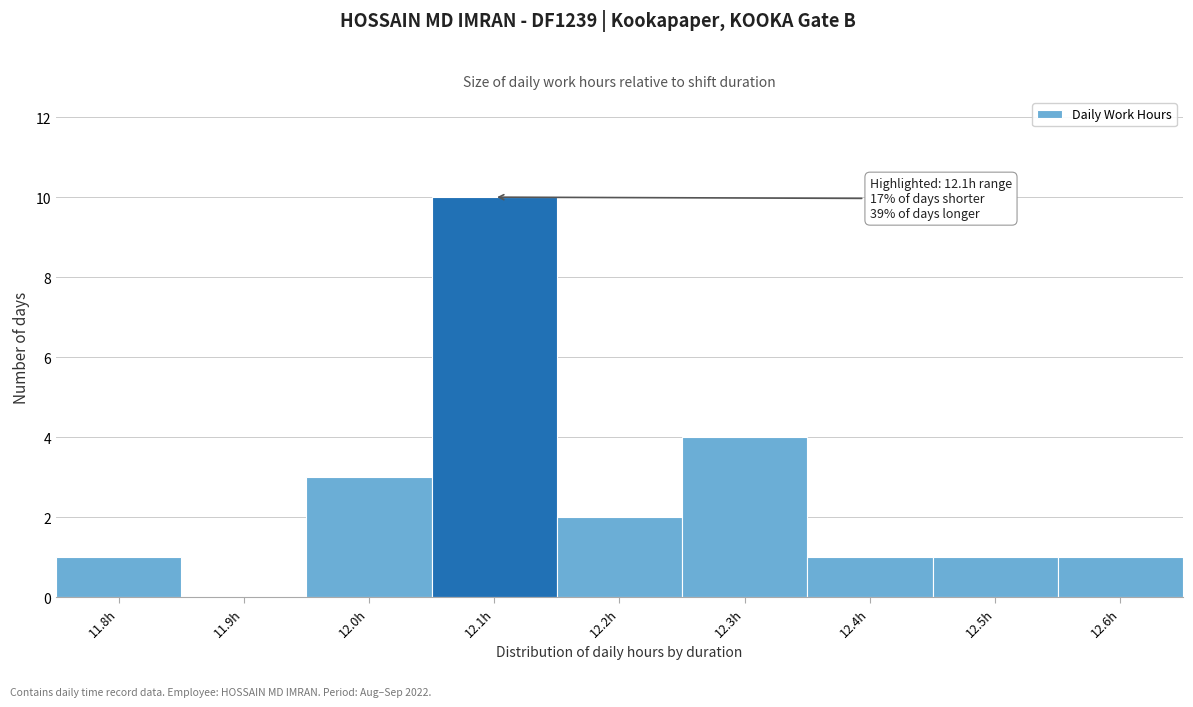

At which label is the value closest to 5?

12.3h